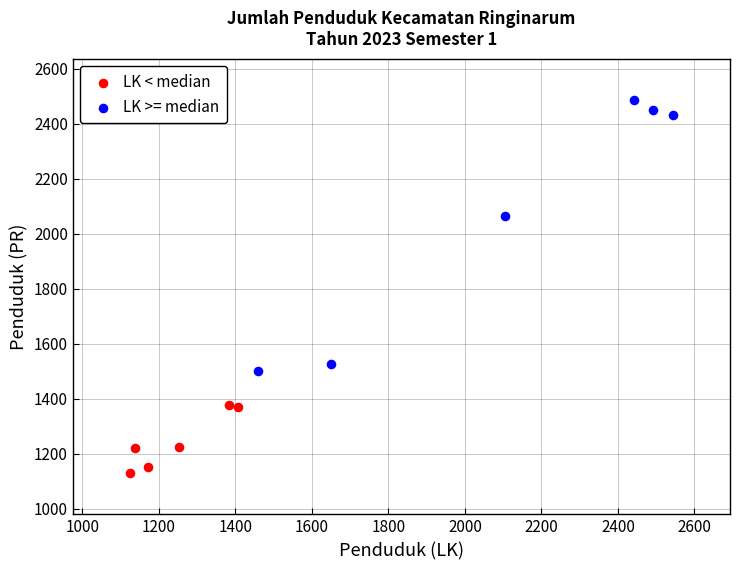

Which series reaches the maximum Y coordinate?

LK >= median